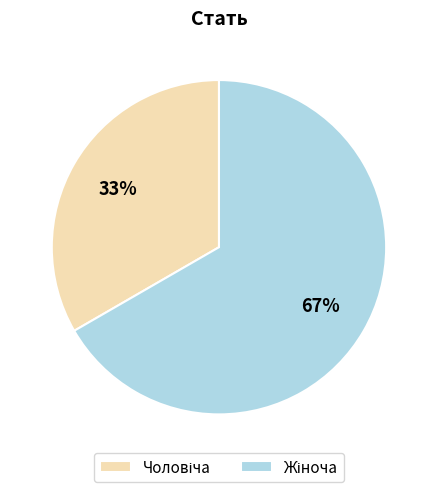

Does any single category account for the majority?

Yes